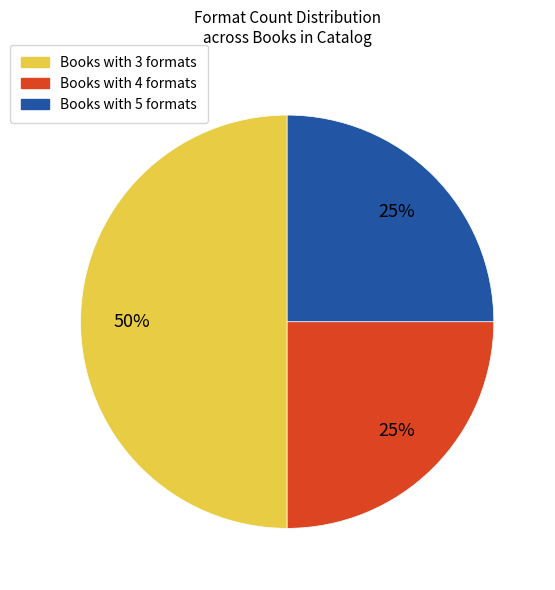

What is the ratio of the value at Books with 3 formats to the value at Books with 4 formats?

2.0